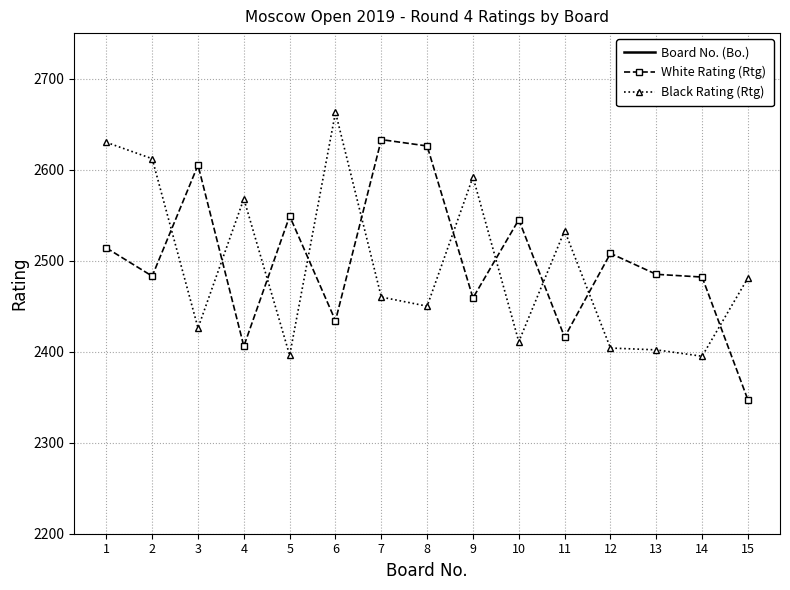

Which series ends up on top after the final intersection of White Rating (Rtg) and Black Rating (Rtg)?

Black Rating (Rtg)